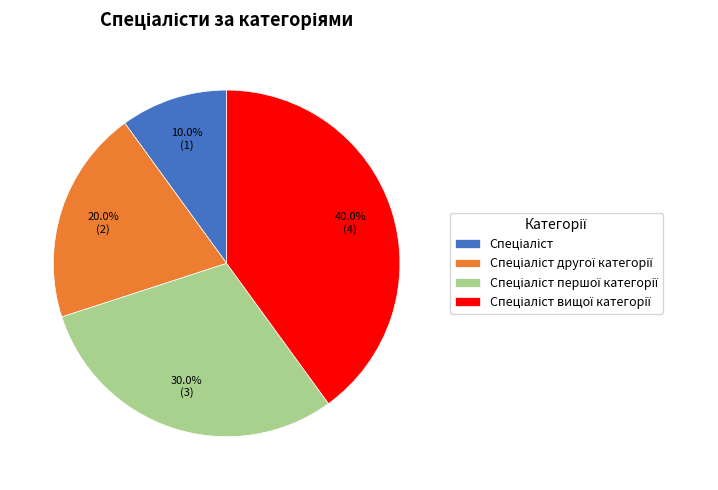

Is there any slice that represents more than half of the pie?

No